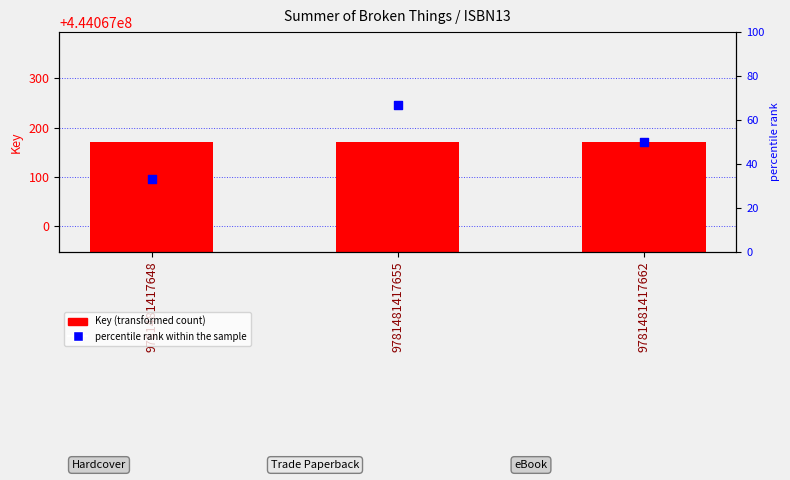

Which series contains the highest Y value?

Key